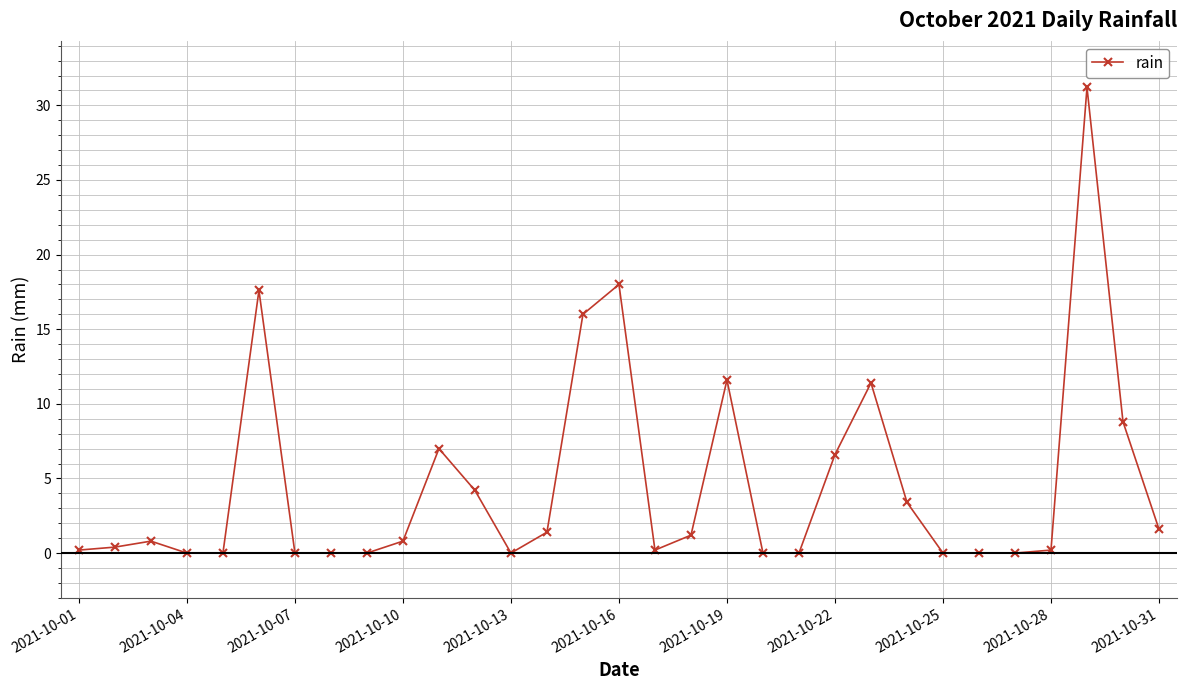

True or false: there are more than 0 points higher than both neighbors.

True